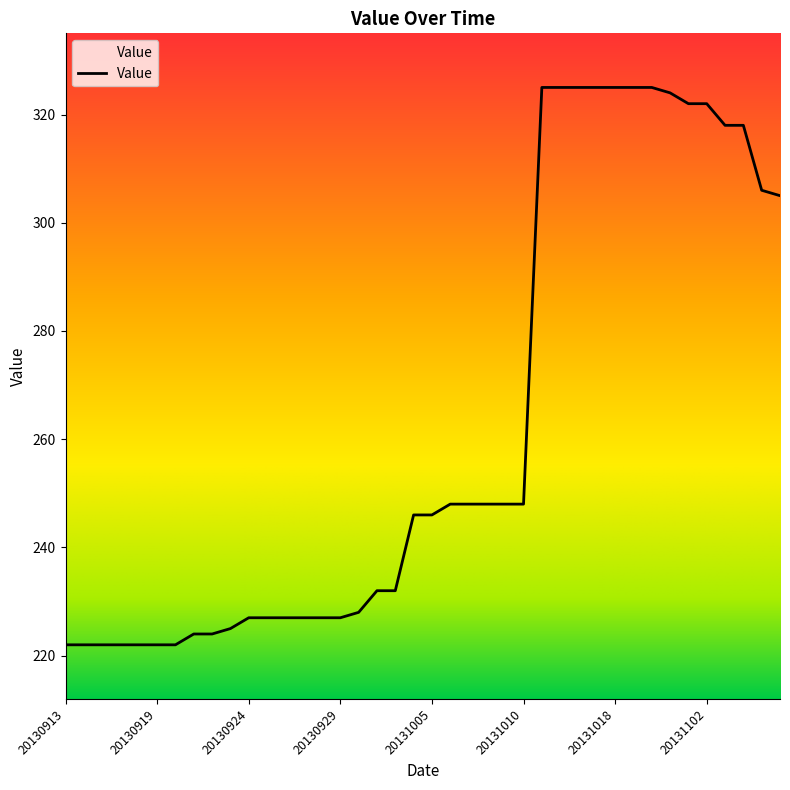

How many distinct data groups are displayed?

1